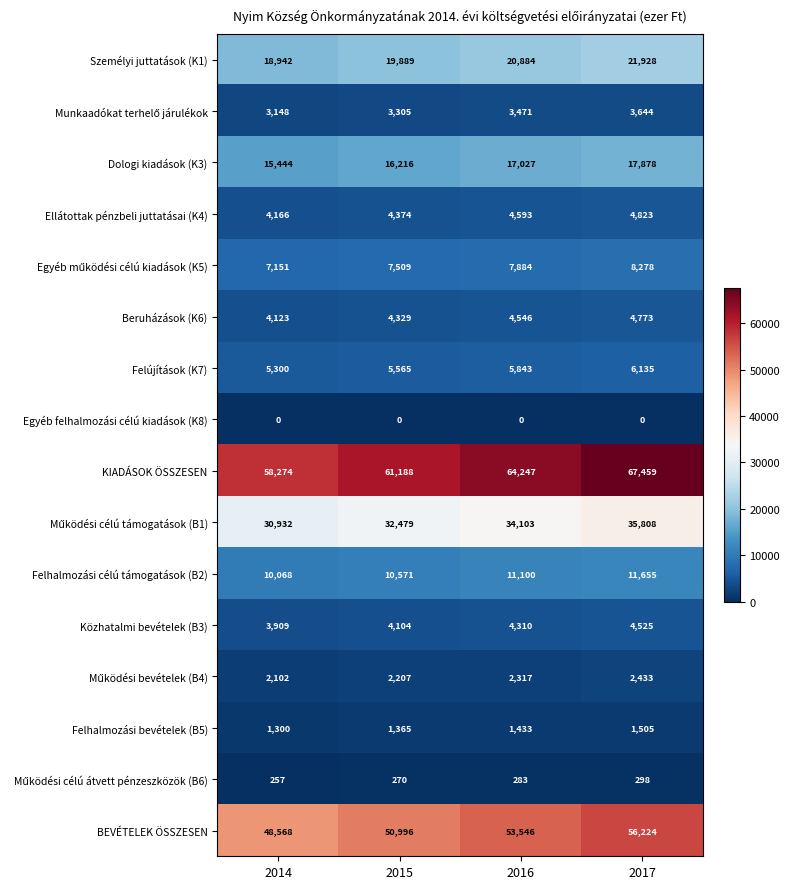

List the labels in order of BEVÉTELEK ÖSSZESEN value, largest first.

2017, 2016, 2015, 2014